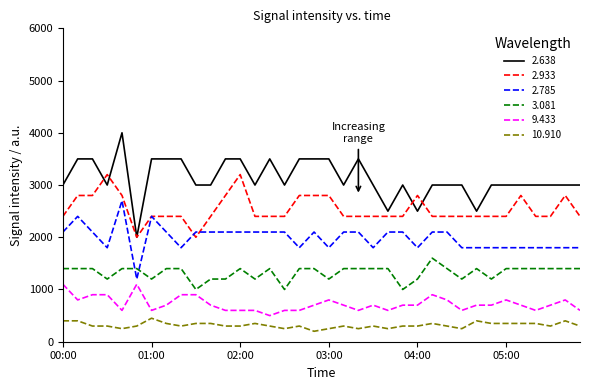

What is the maximum value for 2.785?

2700